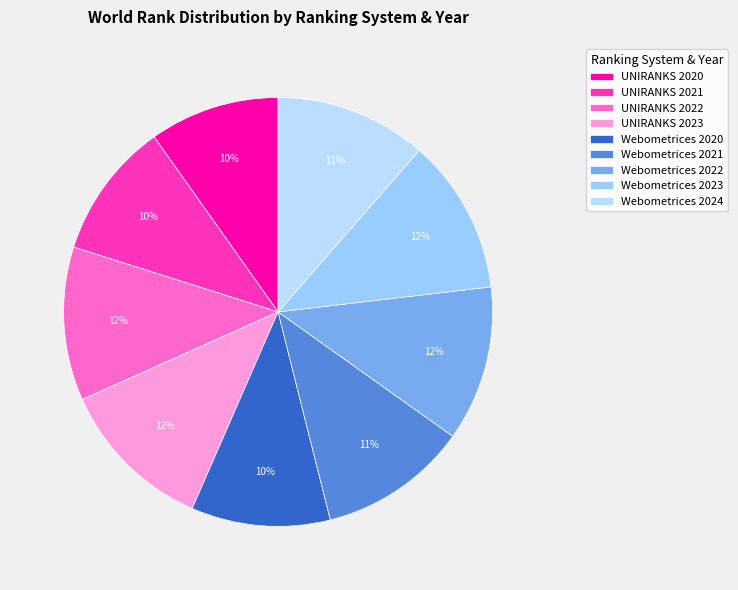

Is the sum of Webometrices 2024 and Webometrices 2022 greater than half?

No